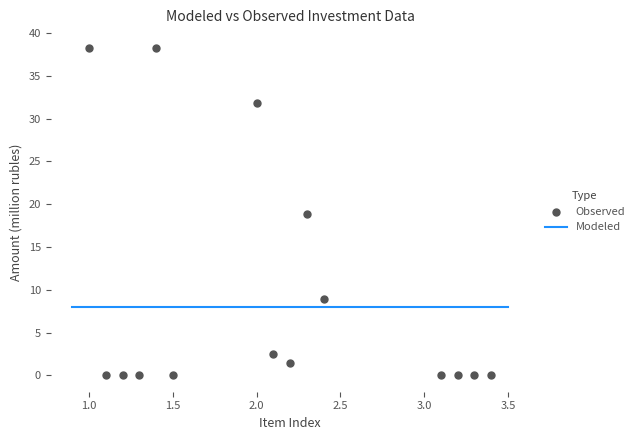

What is the range of Y values (max minus min)?

38.2